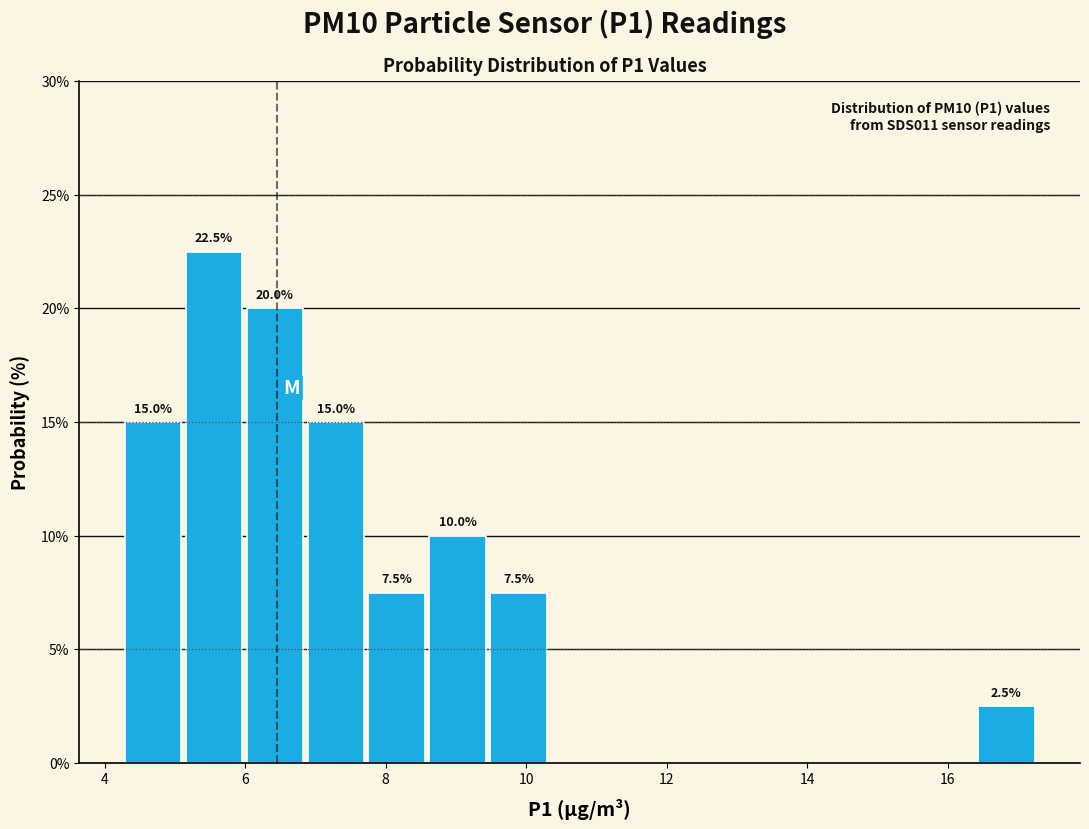

Which range on the x-axis has the tallest bar?

5.2 to 6.0